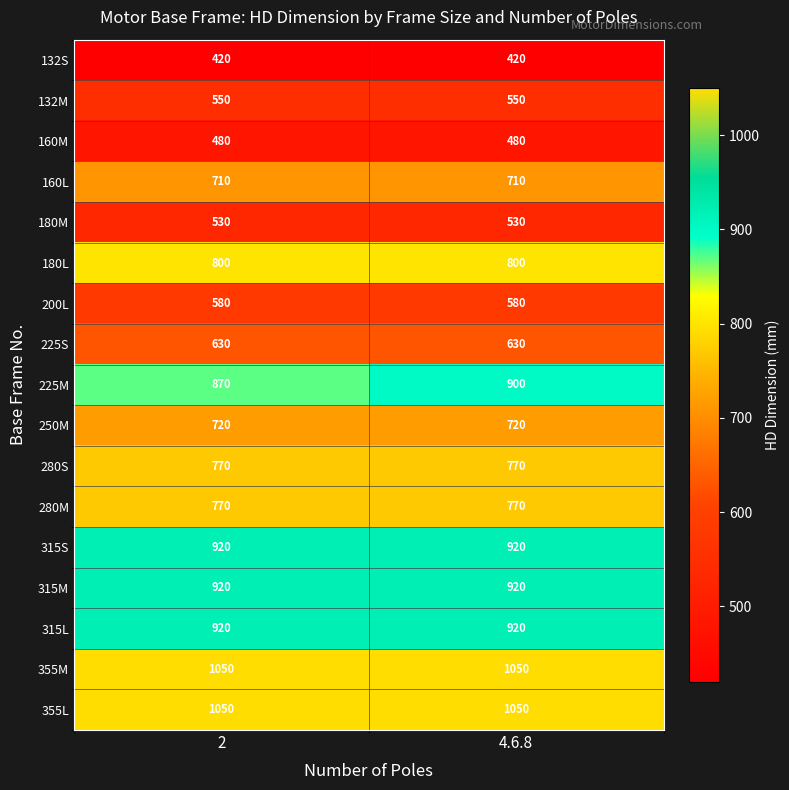

What is the sum of the 315S values at 4.6.8 and 2?

1840